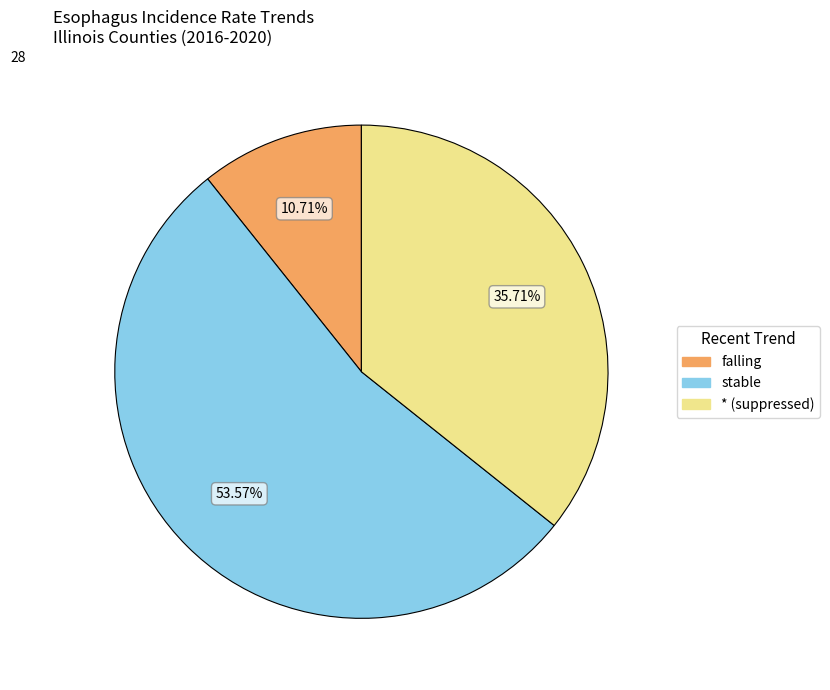

Is there any slice that represents more than half of the pie?

Yes